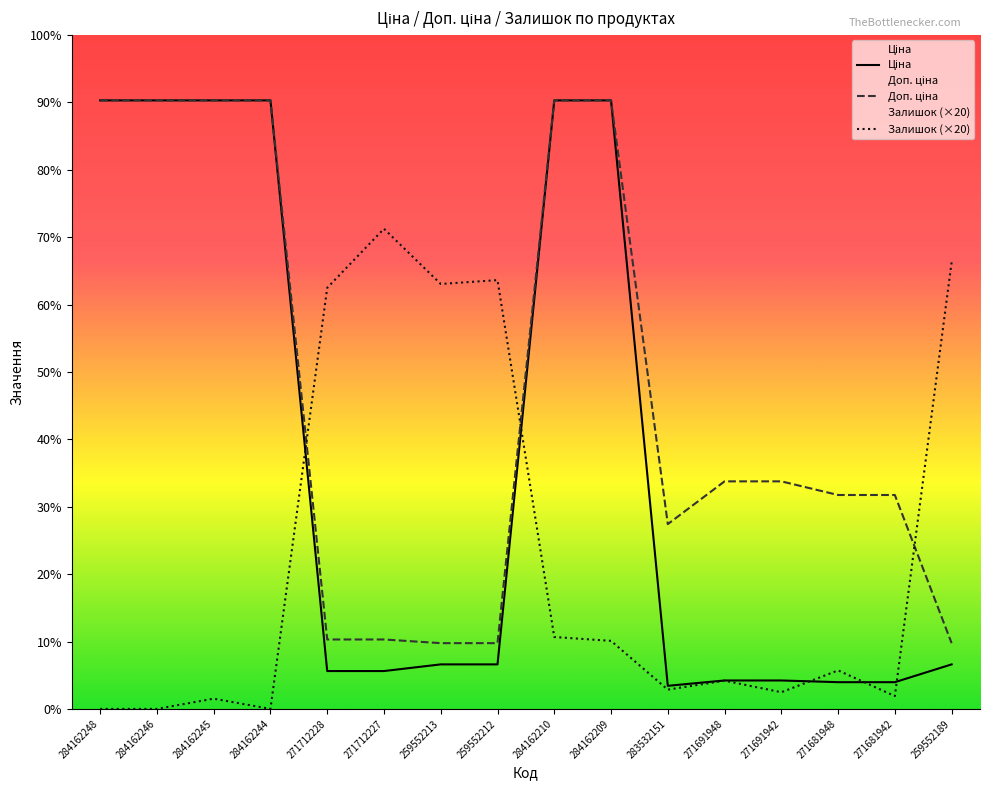

Where is the first local maximum for Залишок?

284162245